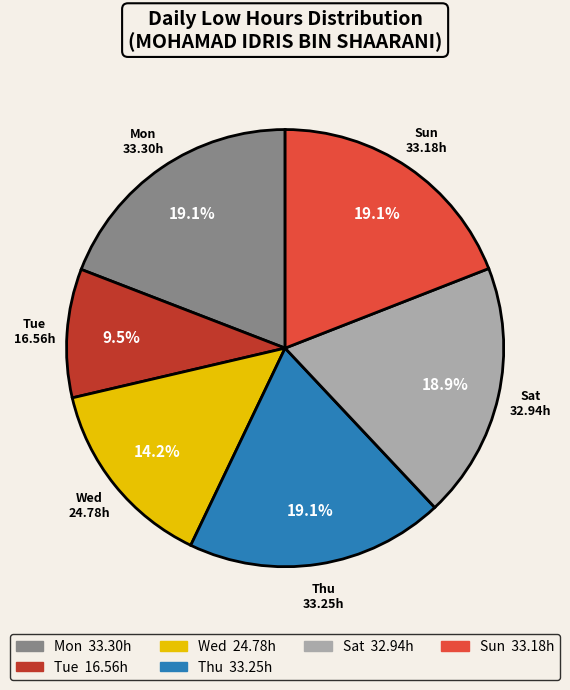

Does any single category account for the majority?

No